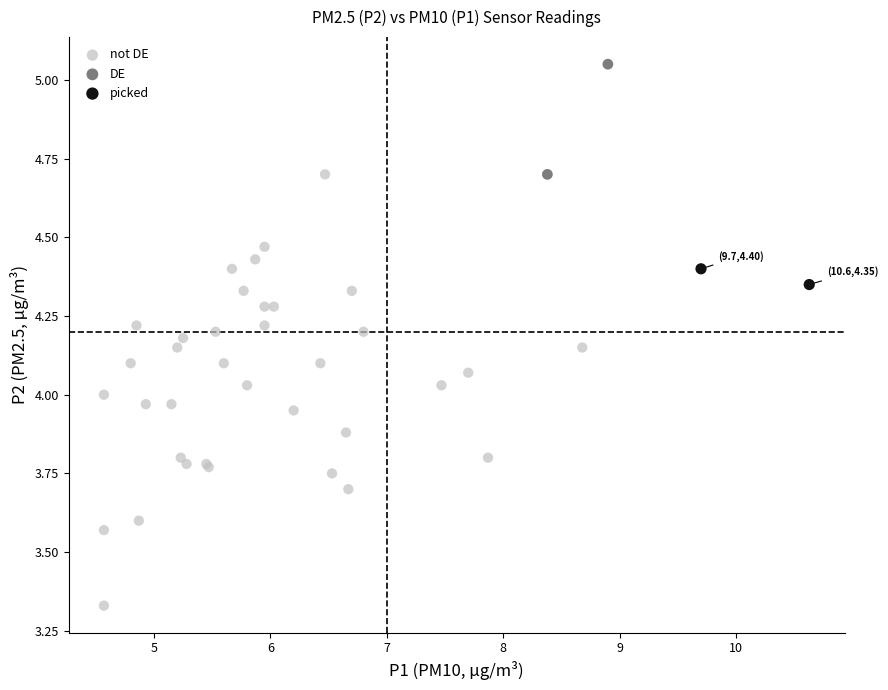

What are all the series names shown in the legend?

not DE, DE, picked